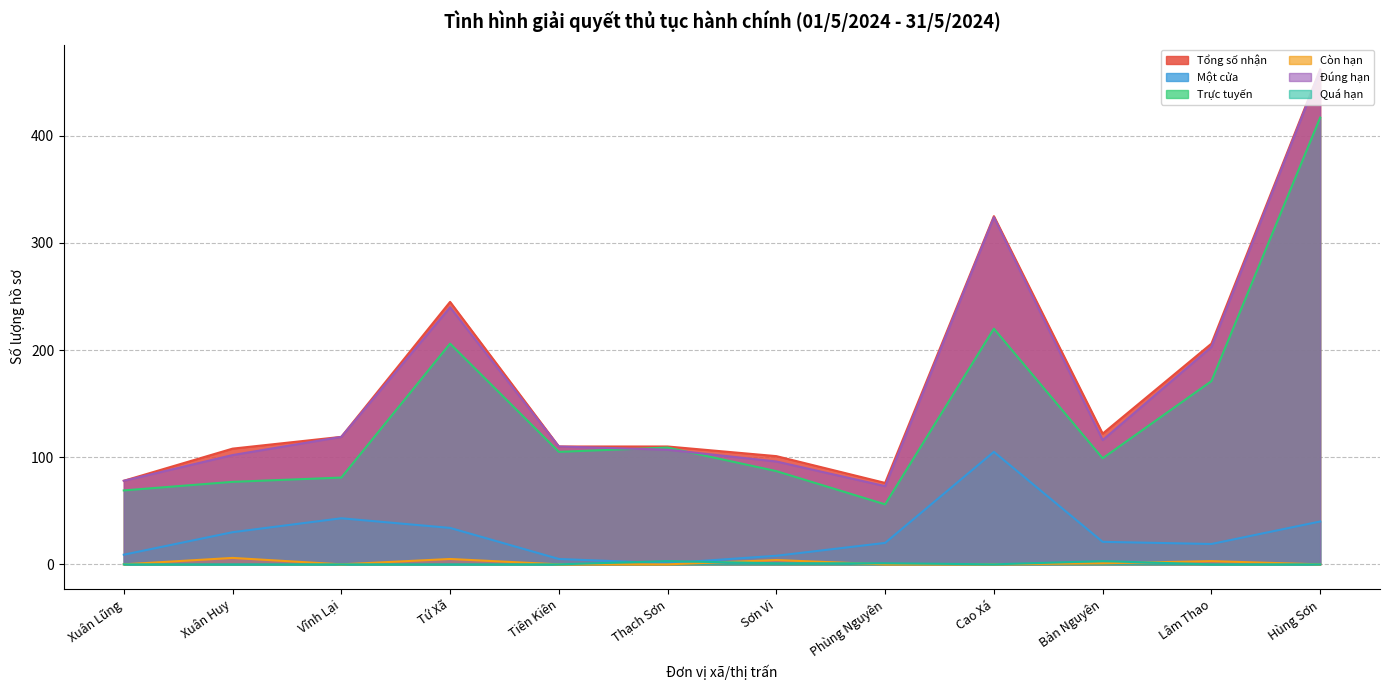

How many lines are shown in the chart?

6